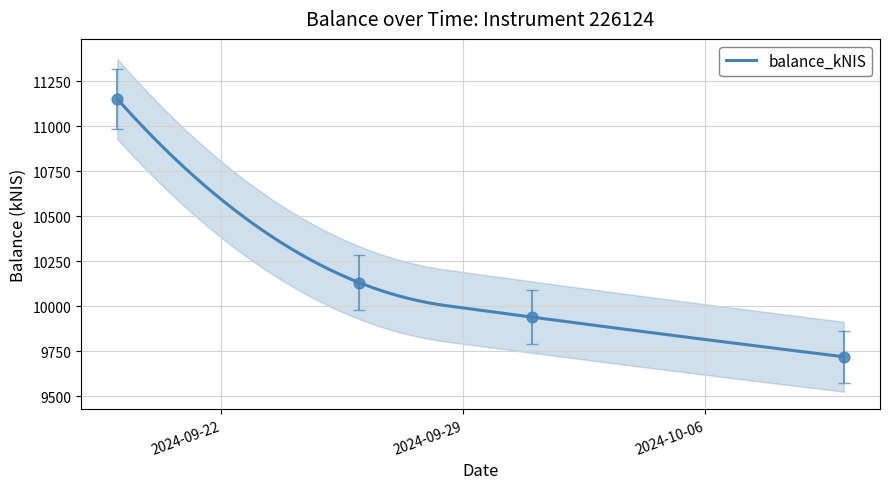

Approximately how many times larger is the value at 2024-09-26 compared to 2024-10-10?

1.0